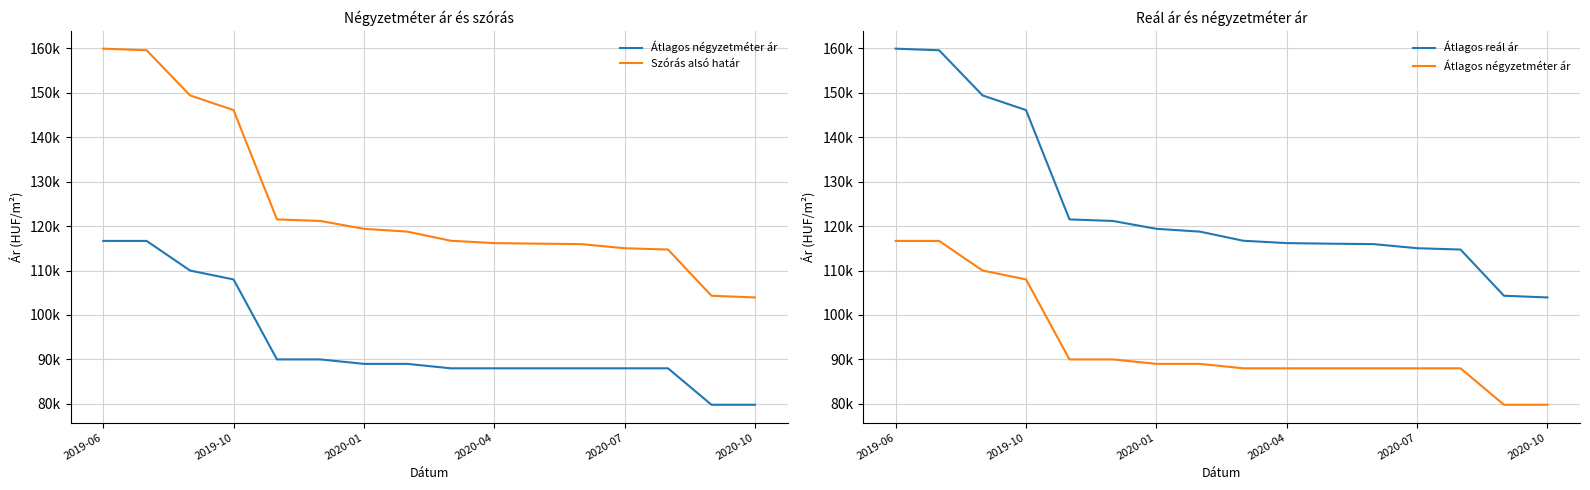

What is the sum of all Átlagos négyzetméter ár values?

1496932